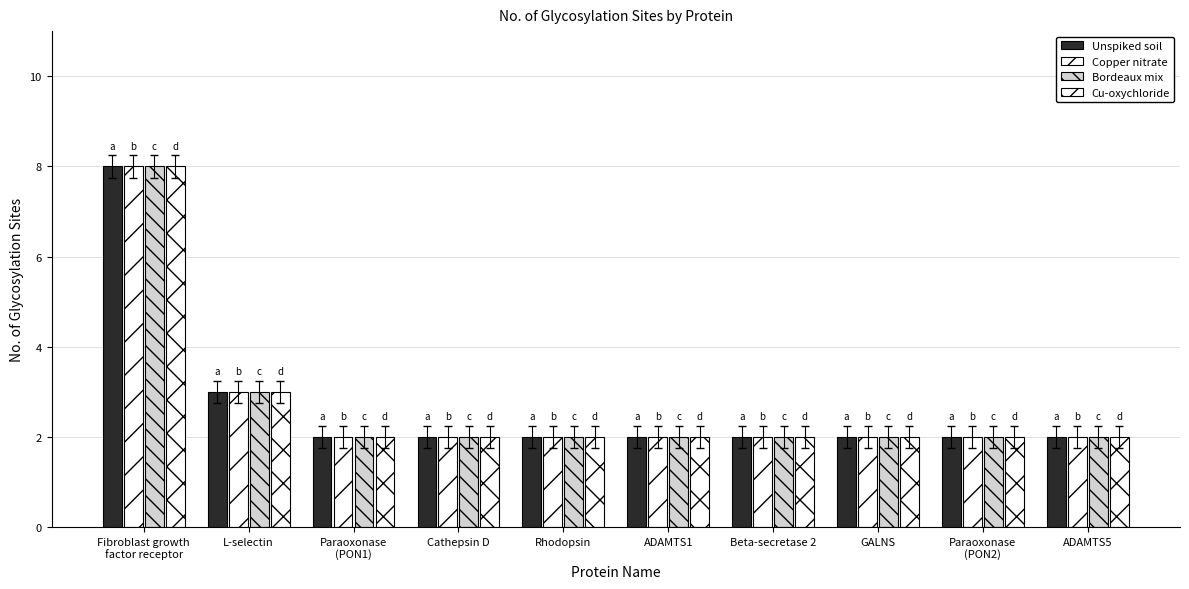

Does the chart contain stacked bars?

No